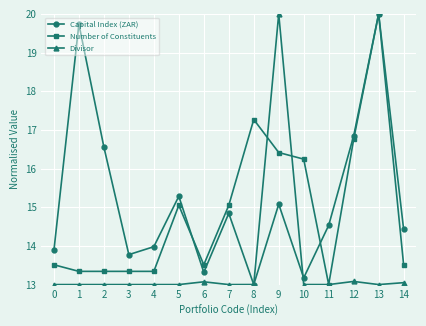

What is the difference between the maximum and minimum values in the Number of Constituents series?

7.0